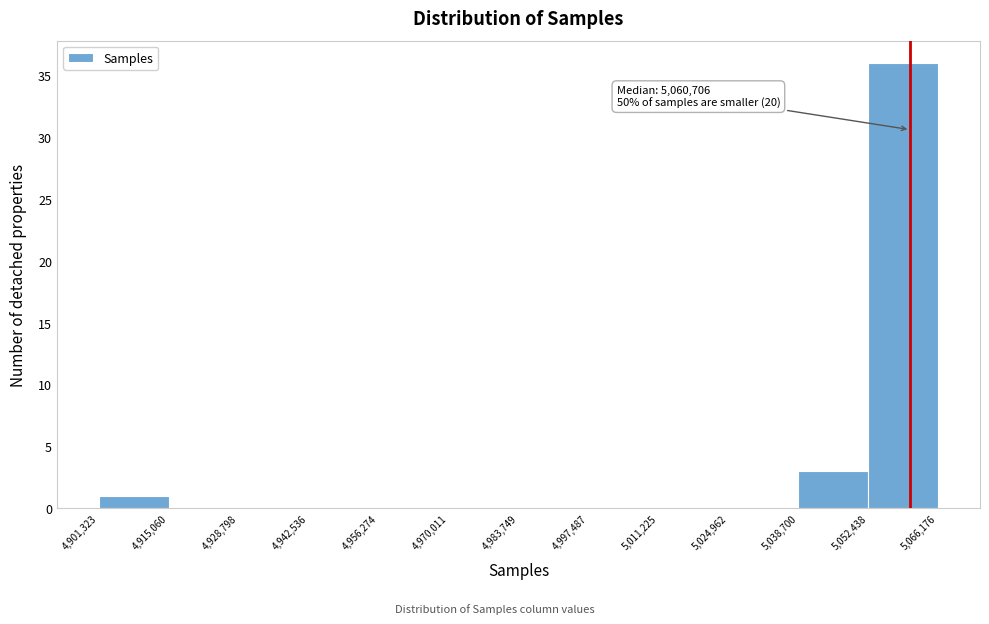

Which range on the x-axis has the tallest bar?

5,052,438 to 5,066,176